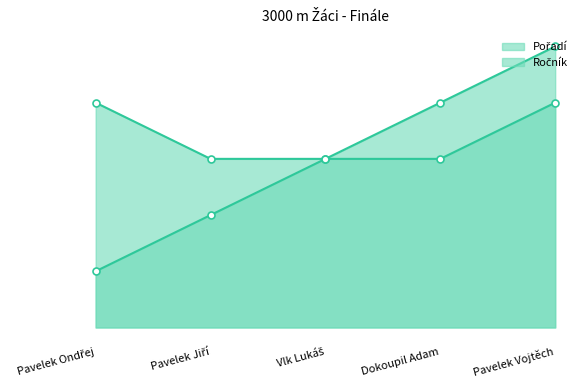

What is the total value across all series at Pavelek Vojtěch?

9